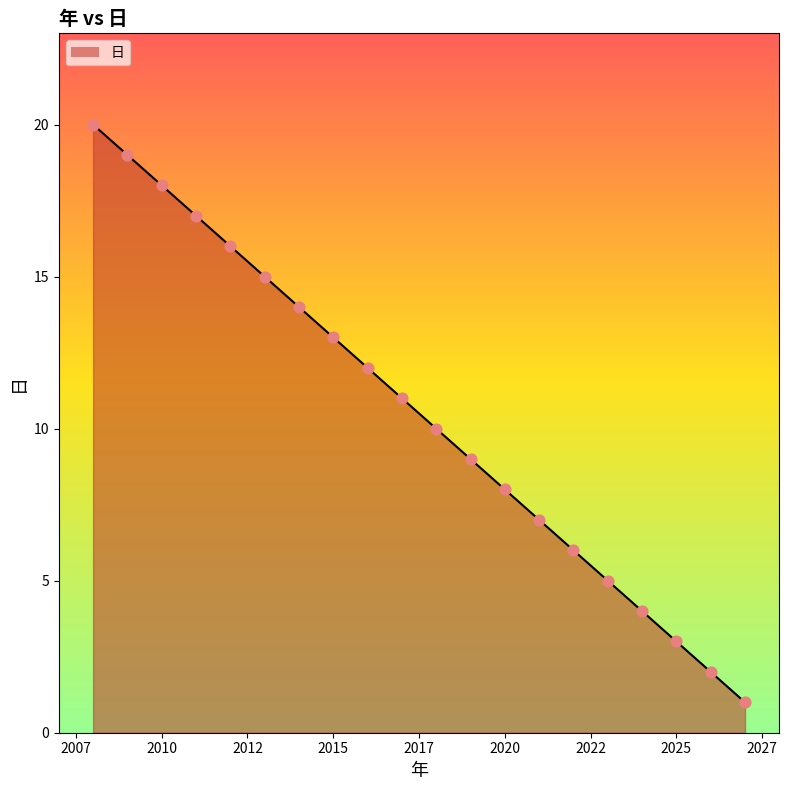

True or false: the data shows 13 at 2020.

False